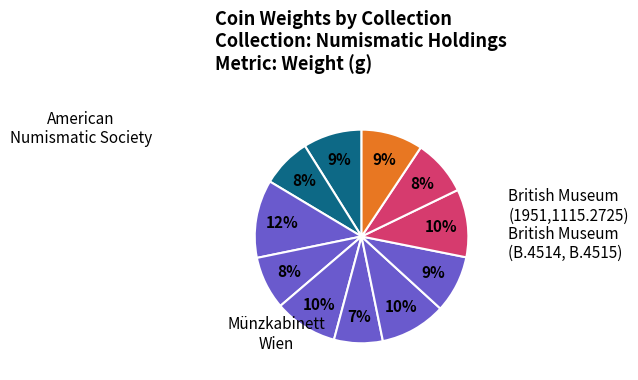

How many slices are in this pie chart?

11